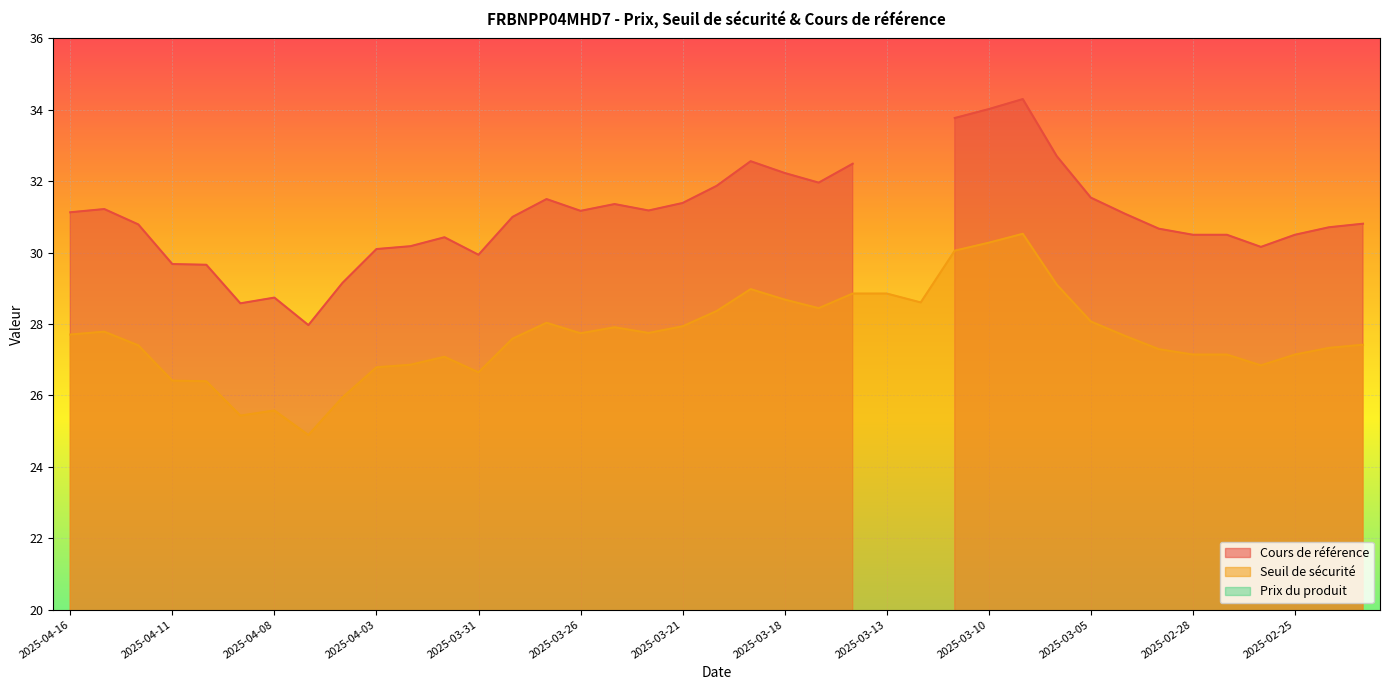

The Seuil de sécurité series shows 49.3 at 2025-03-26. True or false?

False